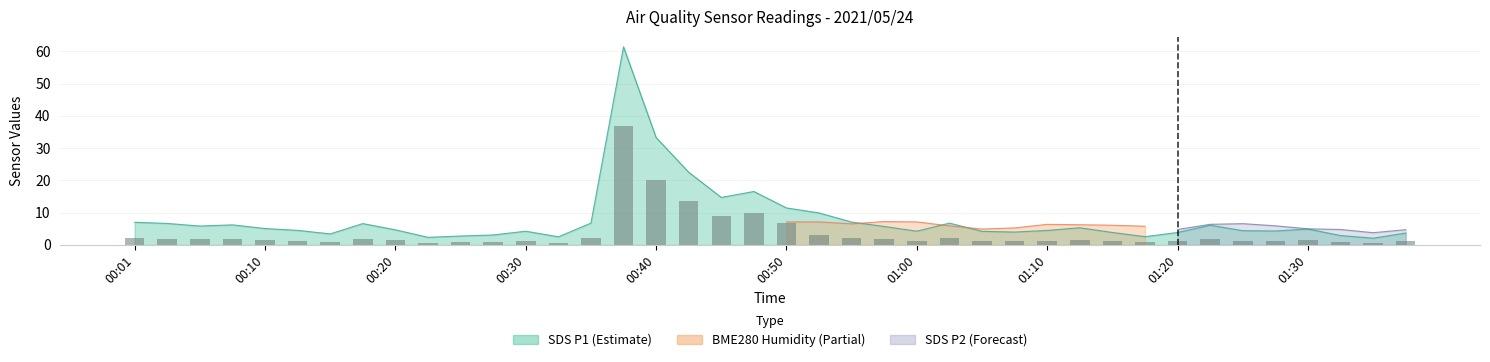

How many categories are shown in the chart?

40